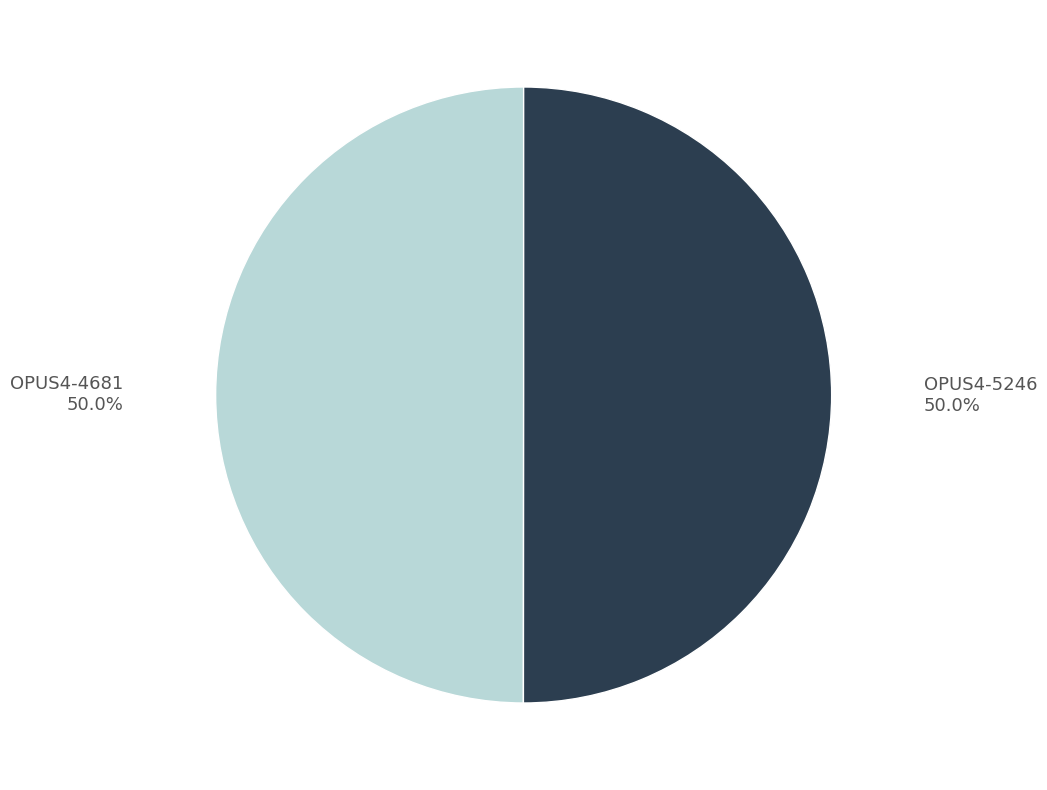

What is the ratio of the value at OPUS4-5246 to the value at OPUS4-4681?

1.0